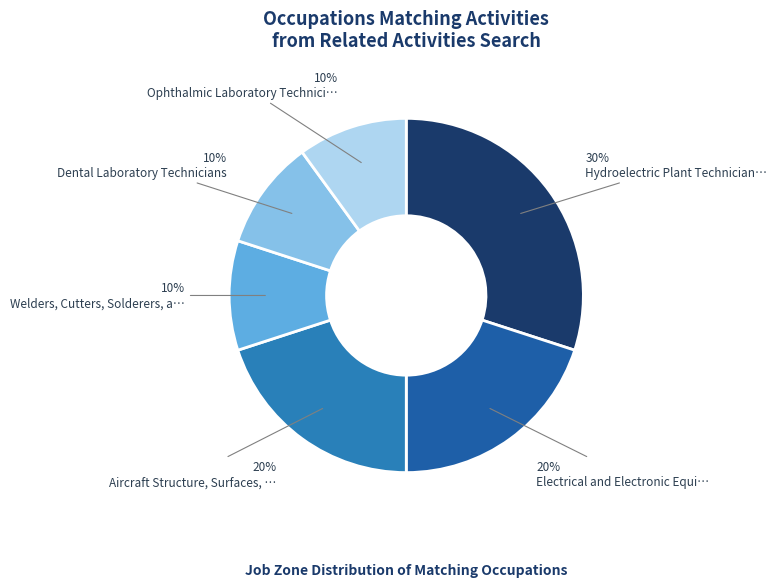

How many slices are in this pie chart?

6